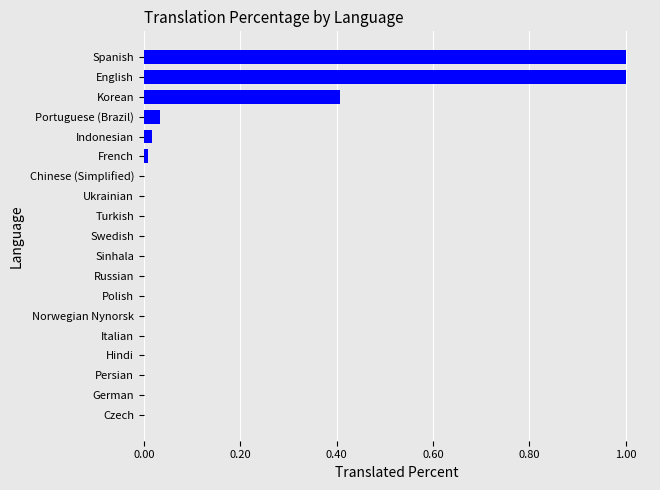

What is the maximum value shown in the chart?

1.0